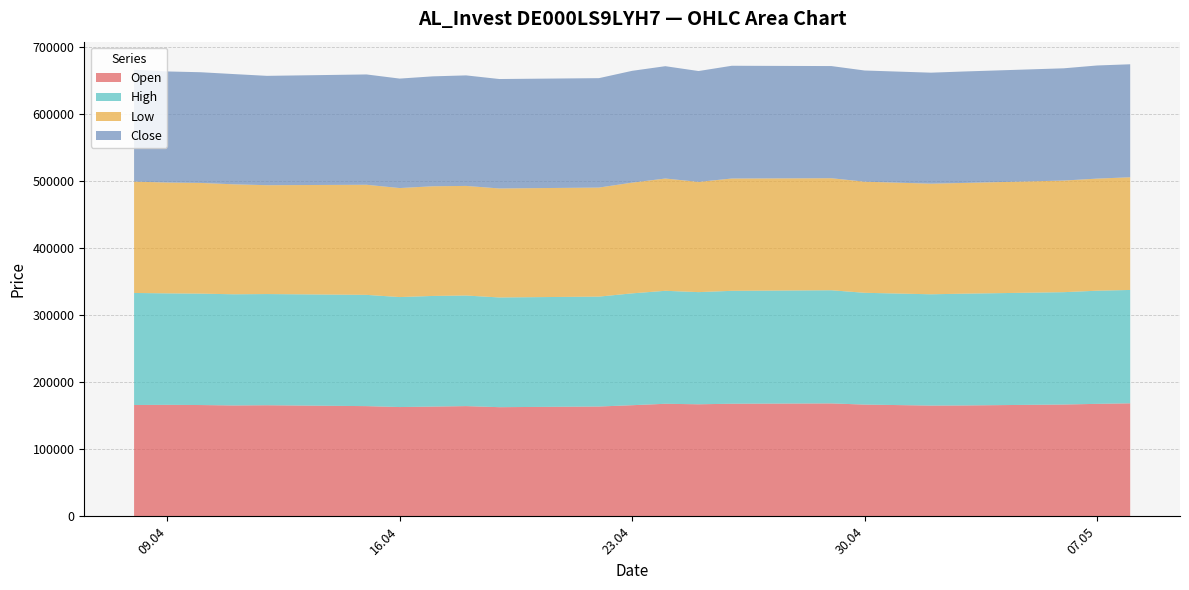

Reading left to right, list all the values displayed in this chart.

Open: 165988	166210	165933	165316	165630	164300	162935	163619	164325	162750	163719	165676	167802	167060	167867	168363	166610	165133	165316	166700	167699	168507
High: 167029	166210	166089	165727	165750	165862	163958	164946	164858	163562	163849	166741	168432	167200	168321	168676	166653	165907	166640	167486	168660	168978
Low: 165979	165218	165020	163928	162280	164129	162505	163506	163402	162489	162553	165083	167374	164321	167428	167022	165633	164885	165078	166395	167114	167997
Close: 166794	165582	165020	164348	163001	164464	163182	163848	164753	163132	163109	166648	167457	165251	168075	167200	165744	165472	166143	167330	168643	168442